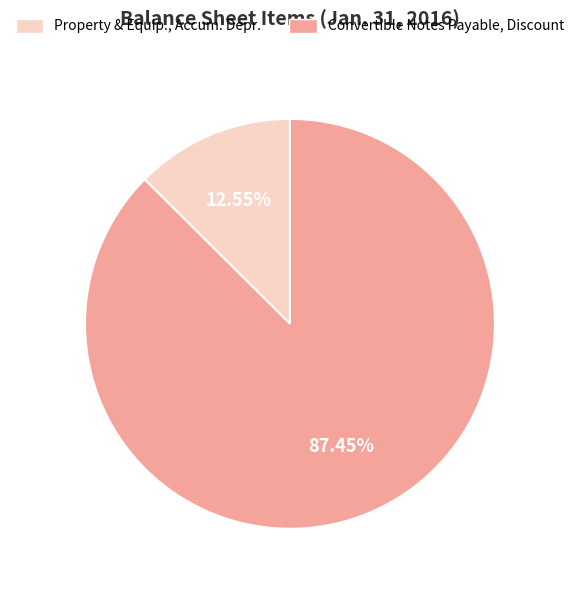

Which has a higher value, Convertible Notes Payable, Discount or Property & Equip., Accum. Depr.?

Convertible Notes Payable, Discount